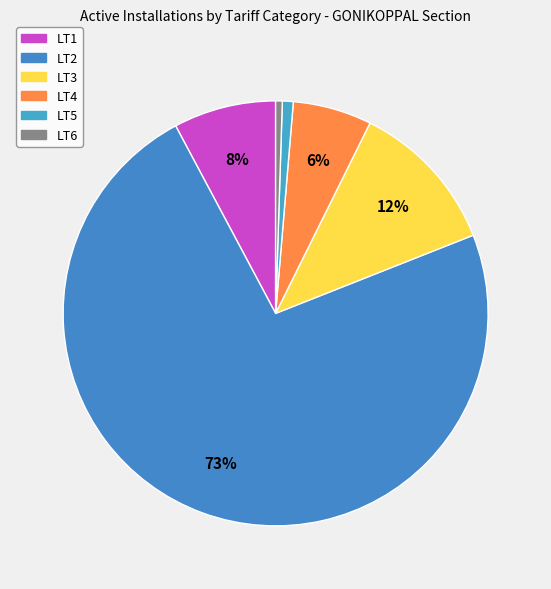

True or false: LT6 accounts for 1% of the total.

True